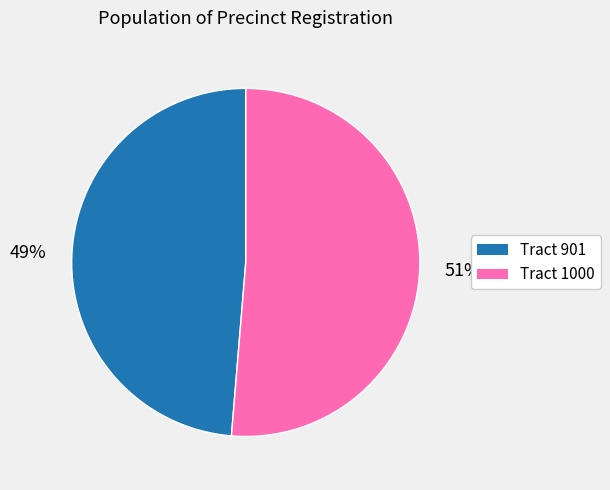

To the nearest percent, what is the average slice percentage?

50%